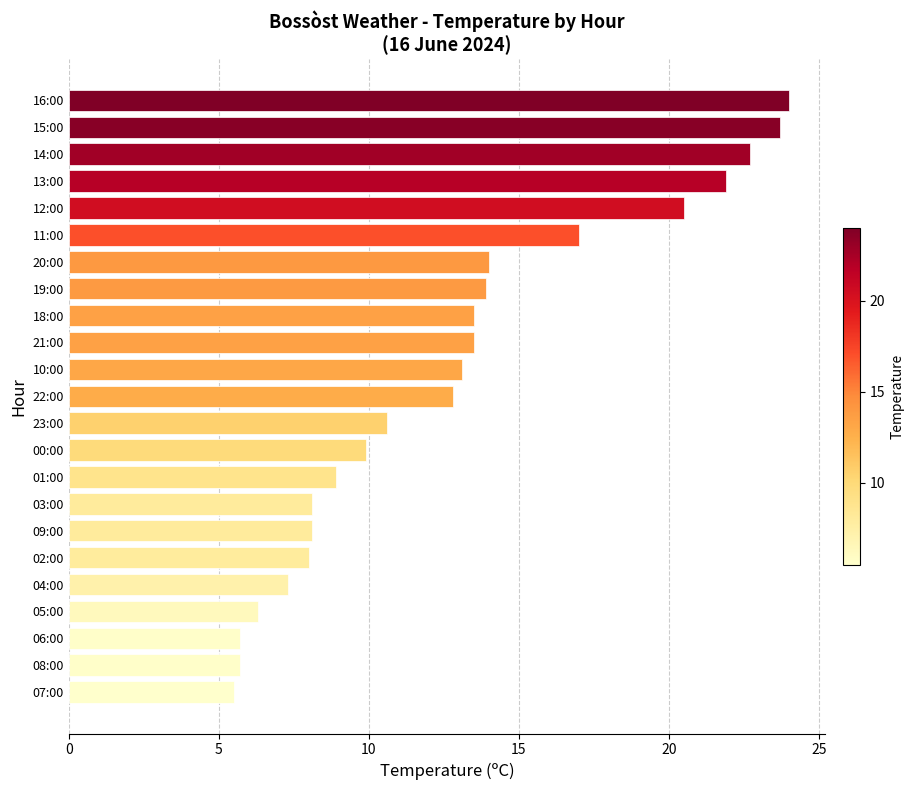

True or false: the data shows 13.8 at 02:00.

False